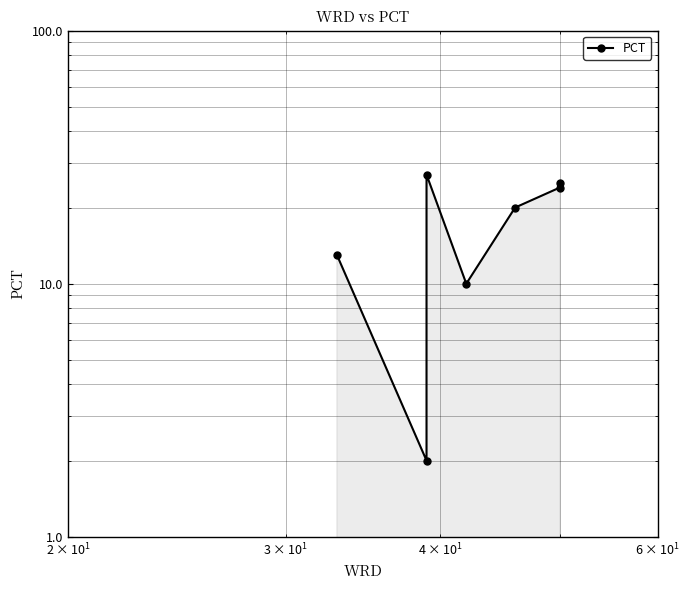

Does the chart display data point markers on the line(s)?

Yes